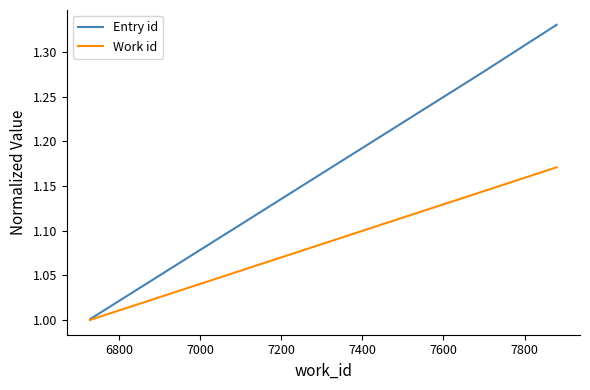

What is the sum of all Work id values?

4.3